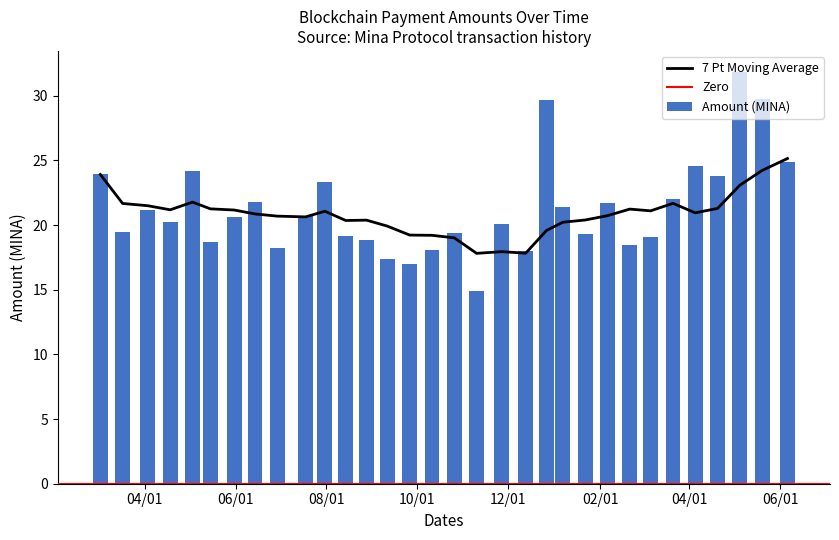

What is the average value of the Amount (MINA) series?

21.3